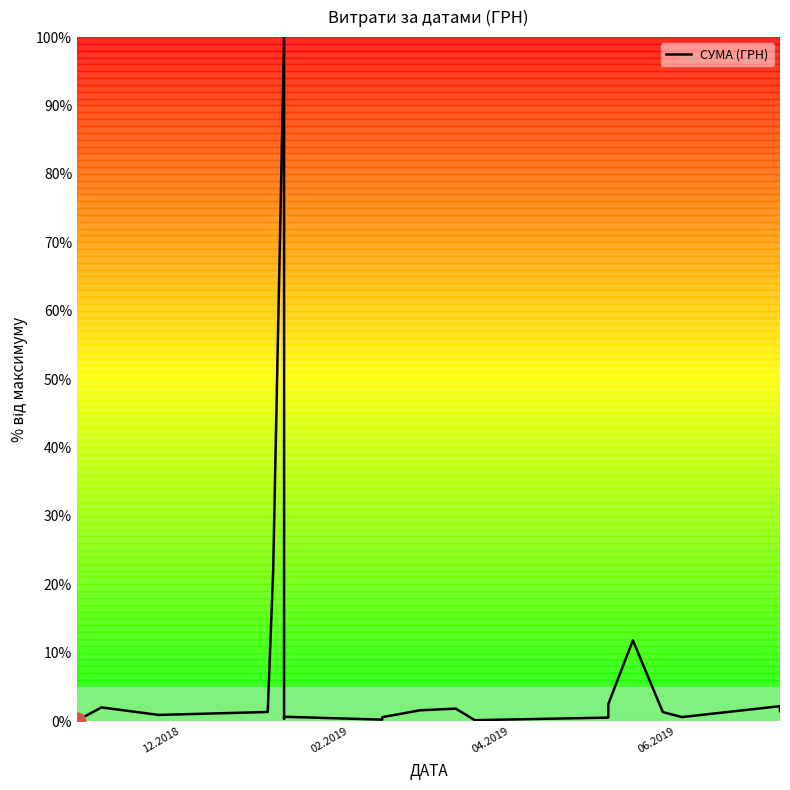

True or false: the data has more than 0 interior local peaks.

True